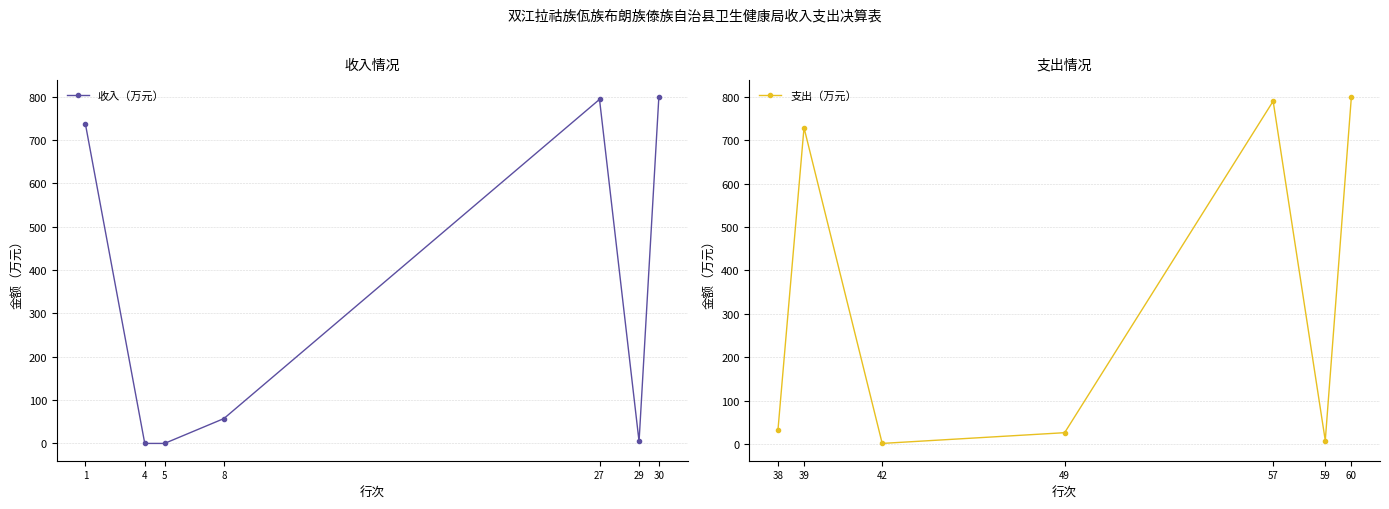

The 支出（万元） series shows 32.4 at 38. True or false?

True